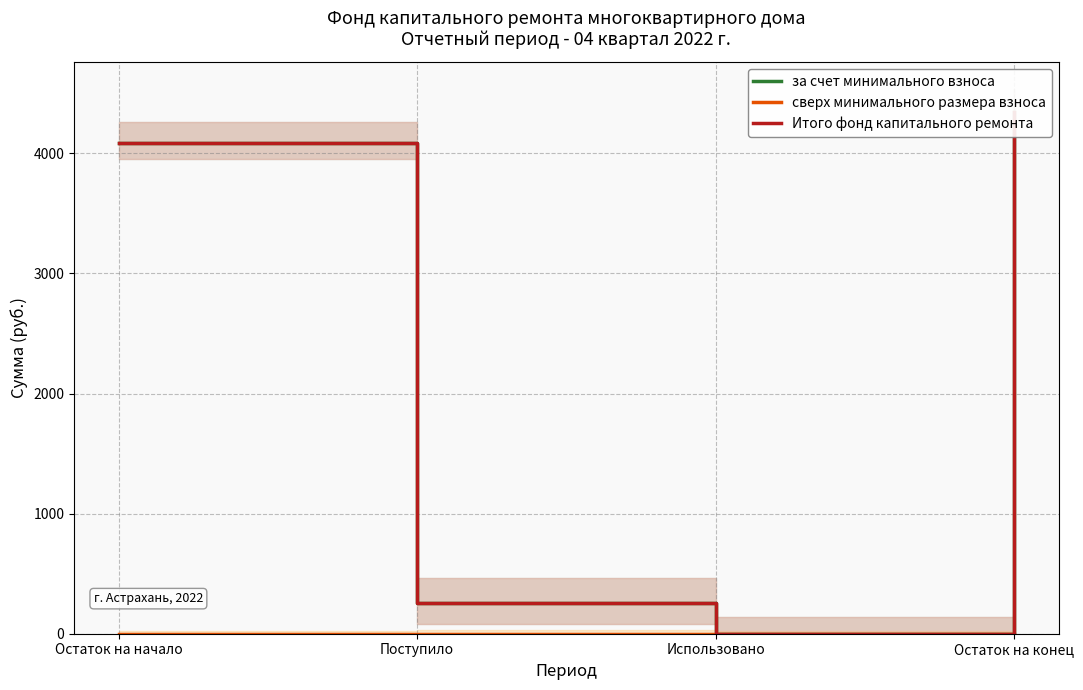

Is the value of Итого фонд капитального ремонта at Использовано greater than the value of за счет минимального взноса at Использовано?

No